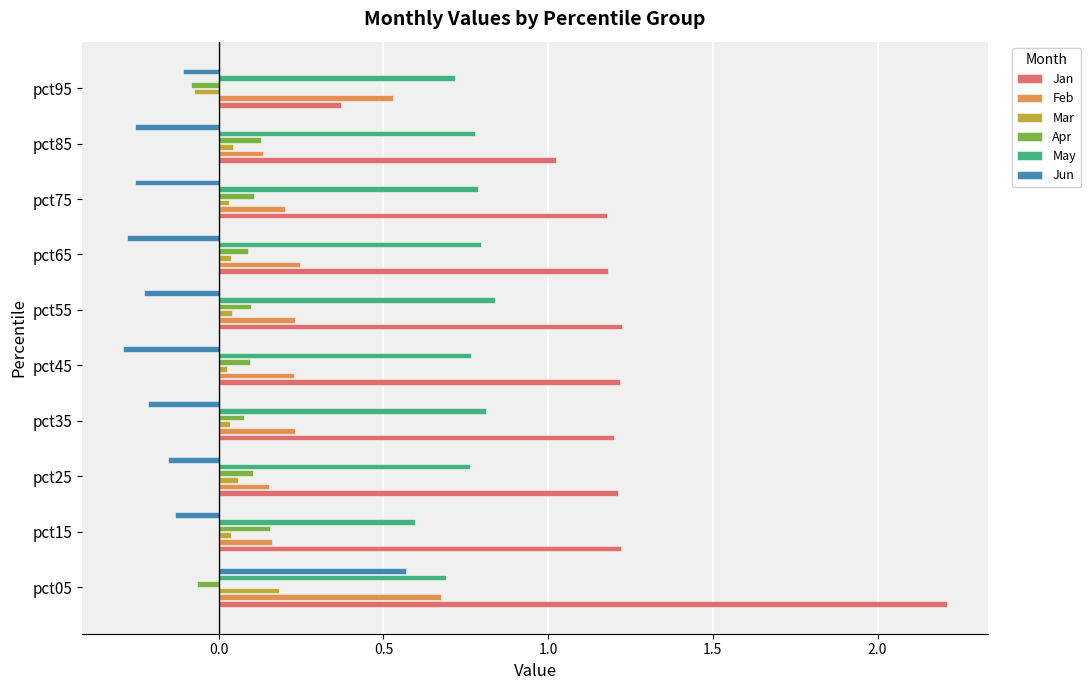

How many negative values does the Jun series have?

9